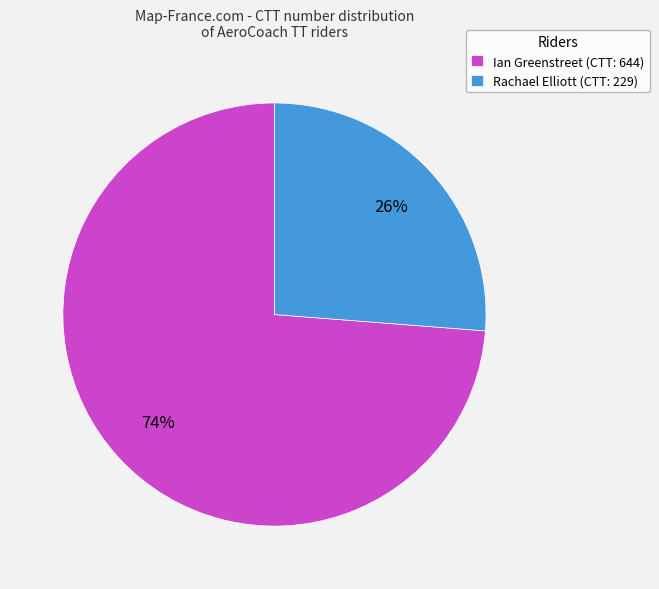

Is there a majority slice in this chart?

Yes